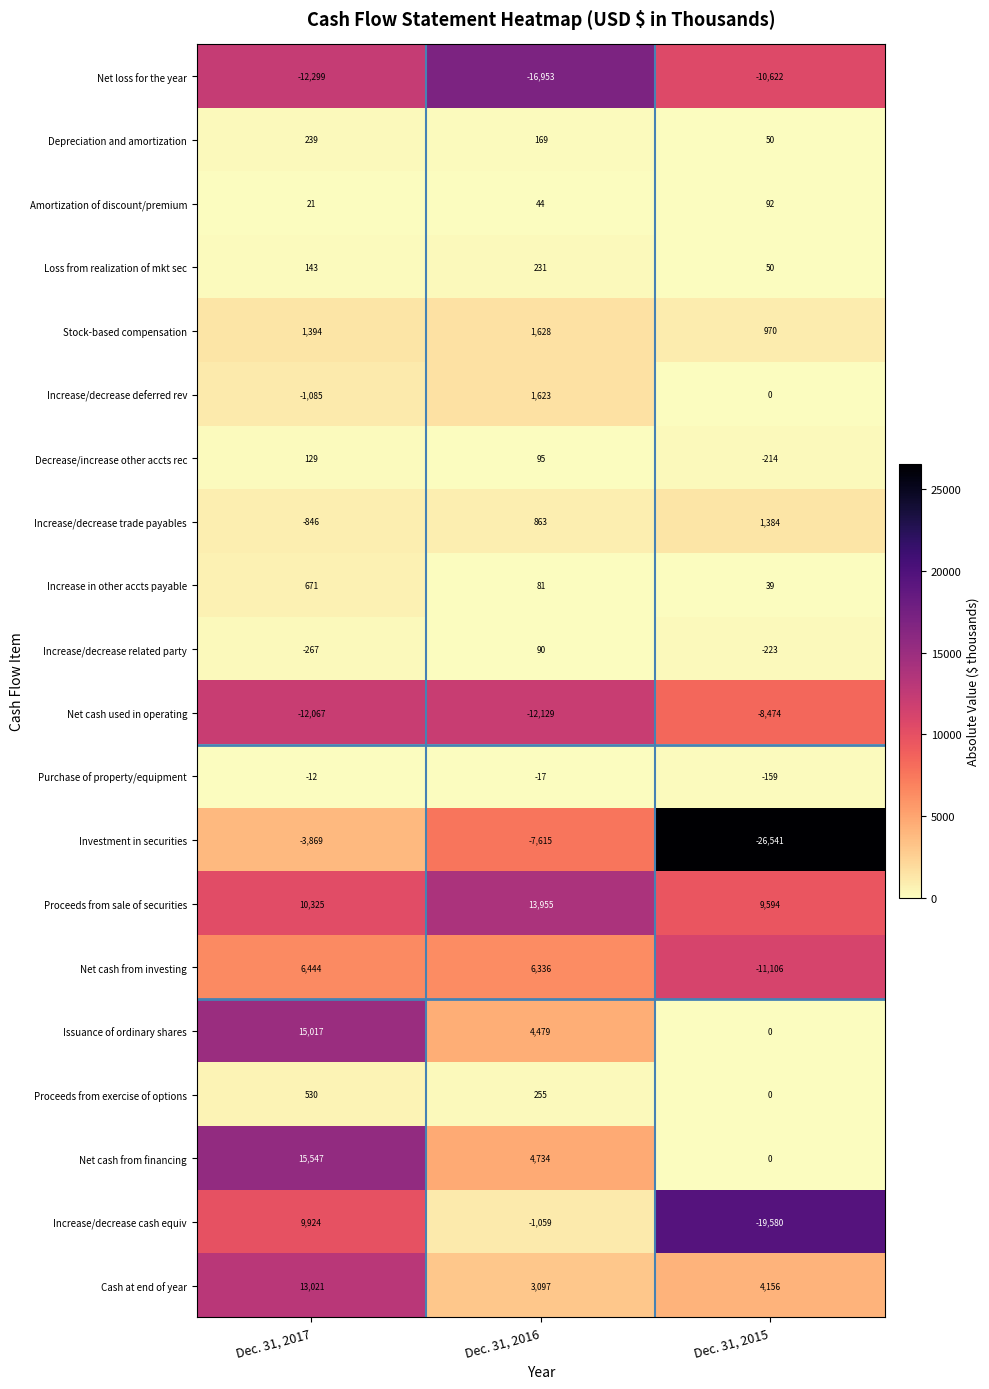

List the series in order of their peak value, lowest first.

Net loss for the year, Net cash used in operating, Investment in securities, Purchase of property/equipment, Increase/decrease related party, Amortization of discount/premium, Decrease/increase other accts rec, Loss from realization of mkt sec, Depreciation and amortization, Proceeds from exercise of options, Increase in other accts payable, Increase/decrease trade payables, Increase/decrease deferred rev, Stock-based compensation, Net cash from investing, Increase/decrease cash equiv, Cash at end of year, Proceeds from sale of securities, Issuance of ordinary shares, Net cash from financing